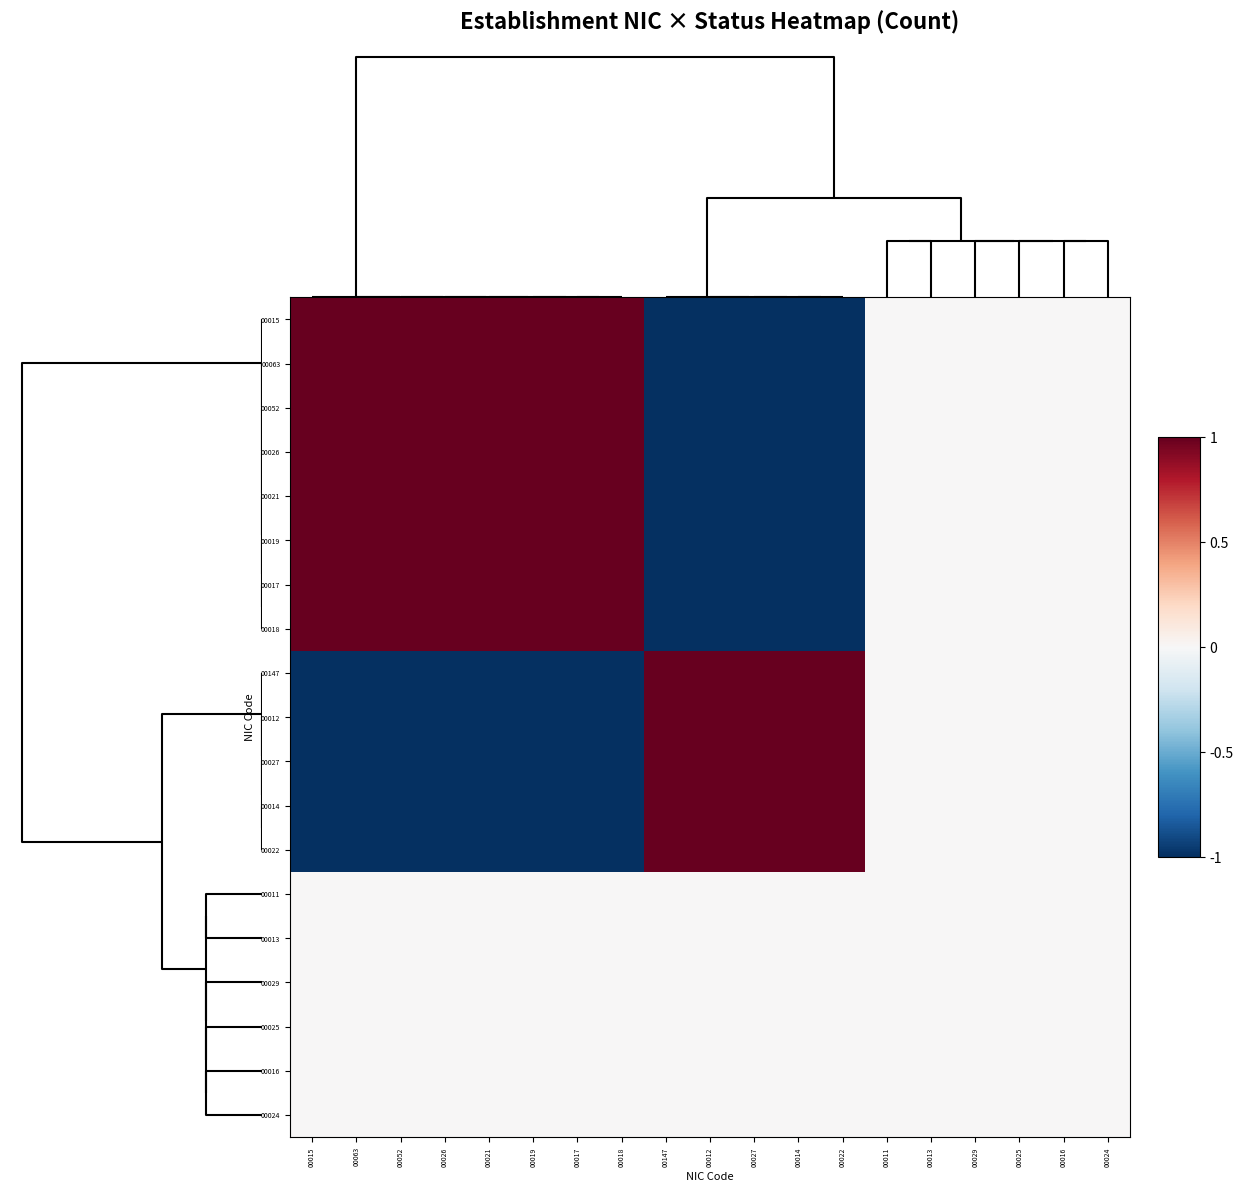

Which series has the largest range (max minus min)?

00015